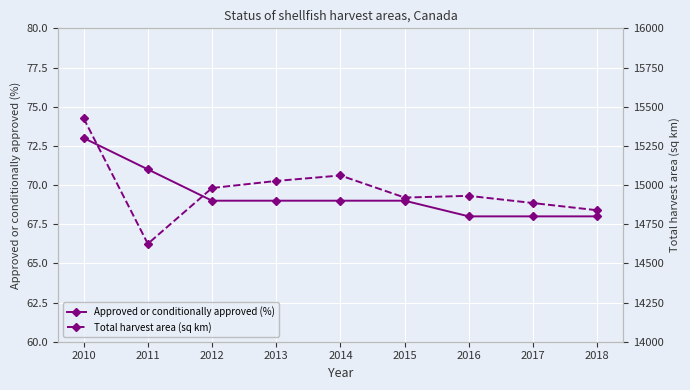

Rank the categories by Total harvest area (sq km) value from highest to lowest.

2010, 2014, 2013, 2012, 2016, 2015, 2017, 2018, 2011